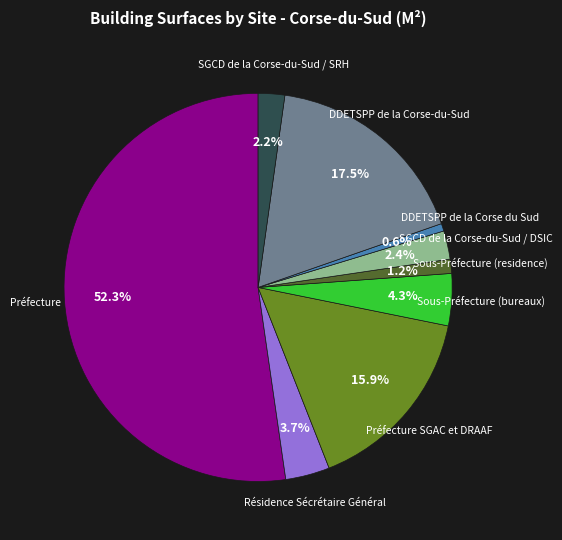

Is there any slice that represents more than half of the pie?

Yes